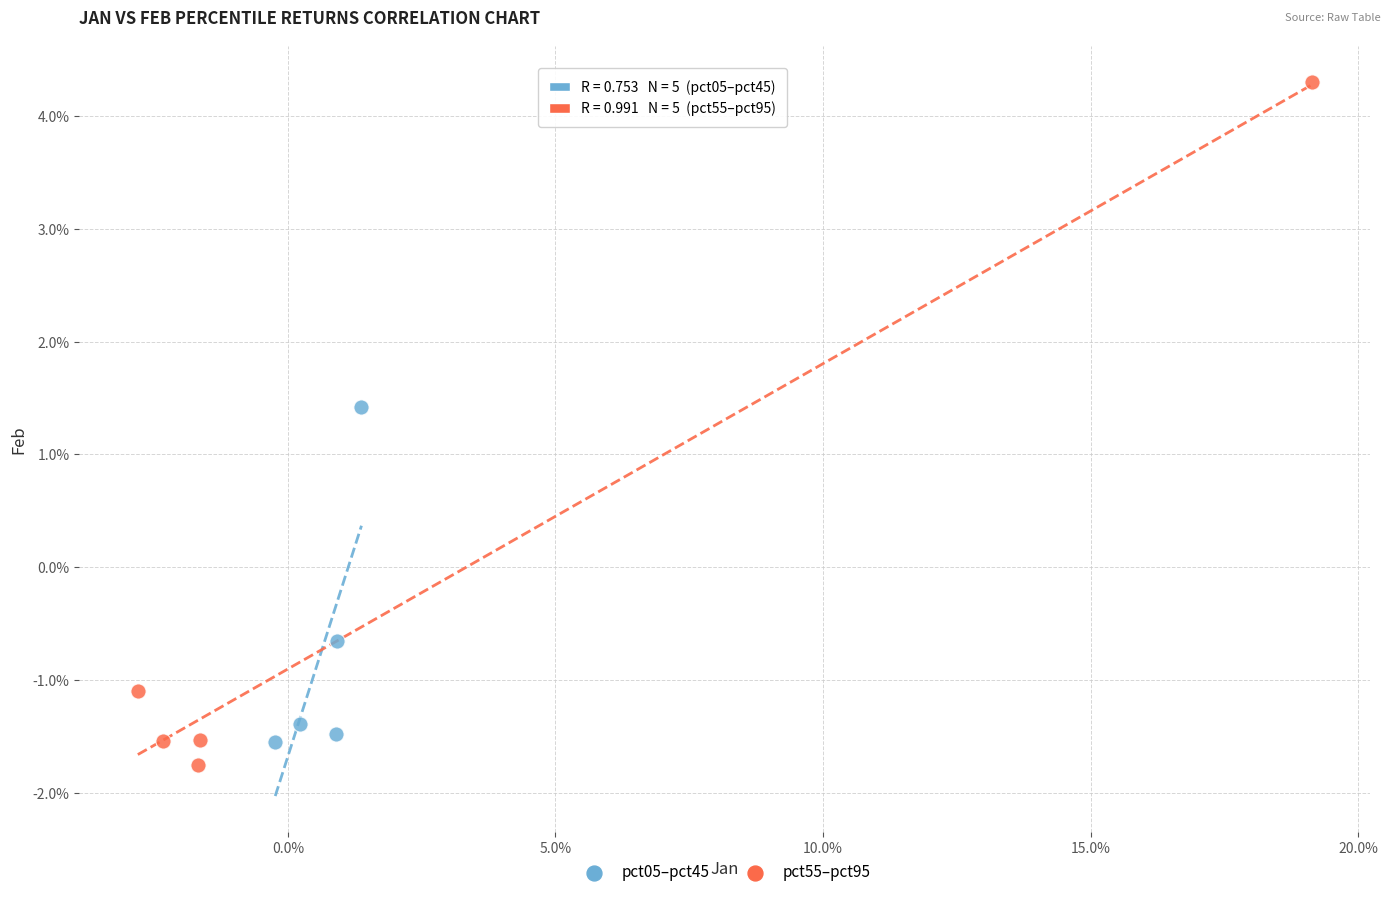

What are all the series names shown in the legend?

pct05–pct45, pct55–pct95